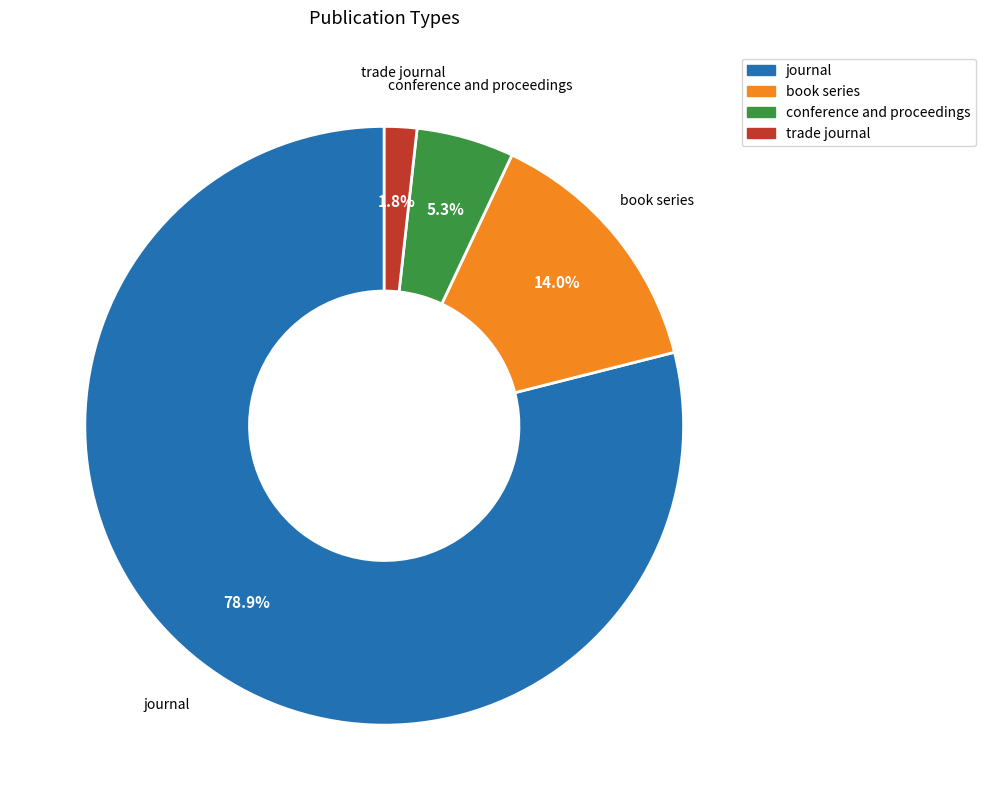

What is the majority slice?

journal